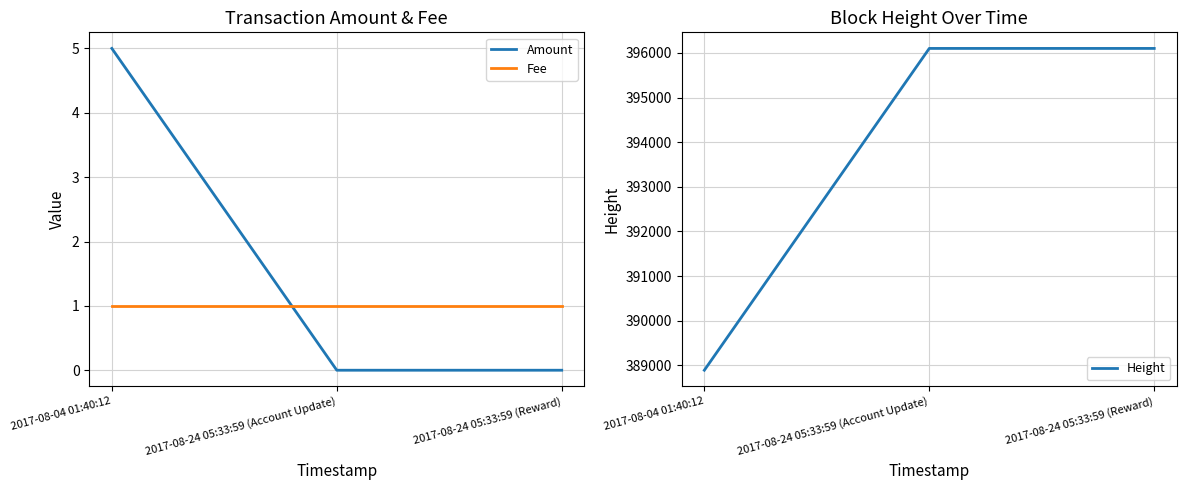

Reading left to right, extract all data points from this chart.

Amount: 2017-08-04 01:40:12=5	2017-08-24 05:33:59 (Account Update)=0	2017-08-24 05:33:59 (Reward)=0
Fee: 2017-08-04 01:40:12=1	2017-08-24 05:33:59 (Account Update)=1	2017-08-24 05:33:59 (Reward)=1
Height: 2017-08-04 01:40:12=388891	2017-08-24 05:33:59 (Account Update)=396102	2017-08-24 05:33:59 (Reward)=396102